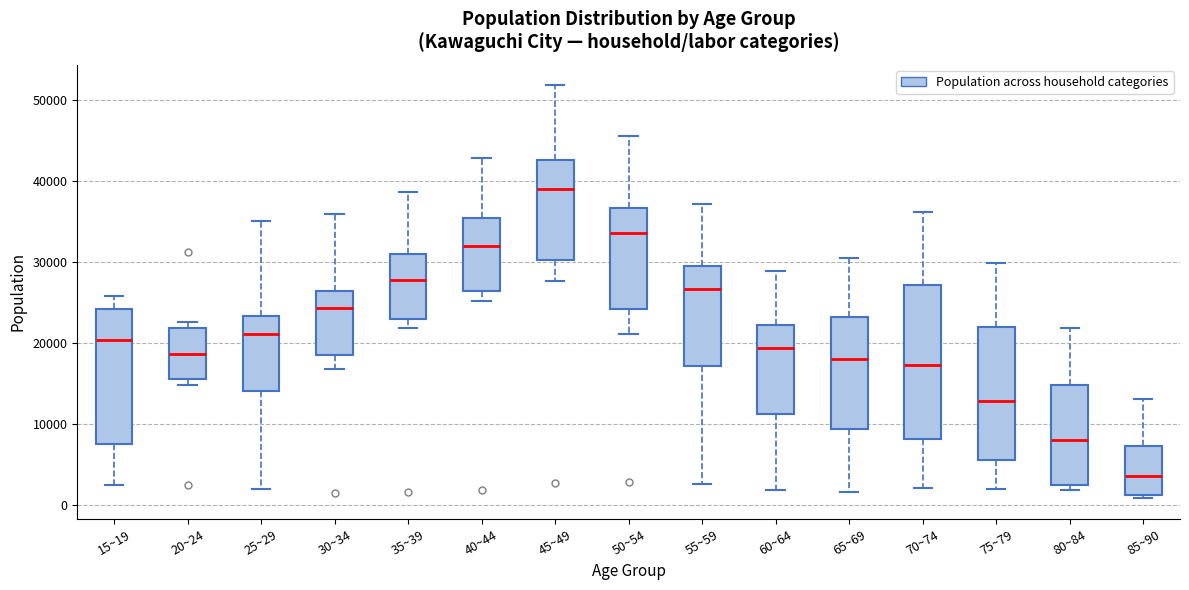

Which box's median line is the highest?

45~49